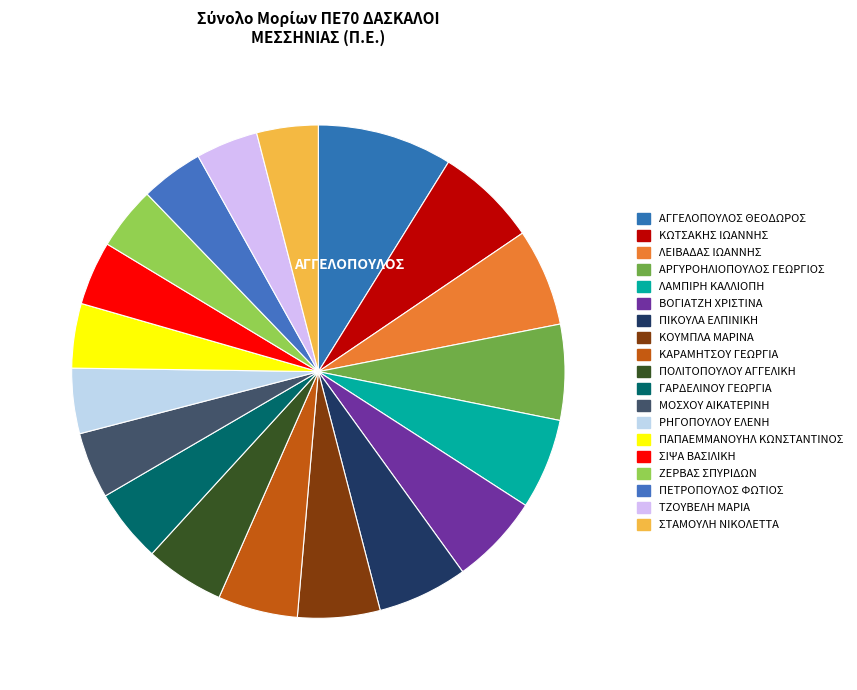

What is the ratio of the value at ΠΕΤΡΟΠΟΥΛΟΣ ΦΩΤΙΟΣ to the value at ΡΗΓΟΠΟΥΛΟΥ ΕΛΕΝΗ?

1.0